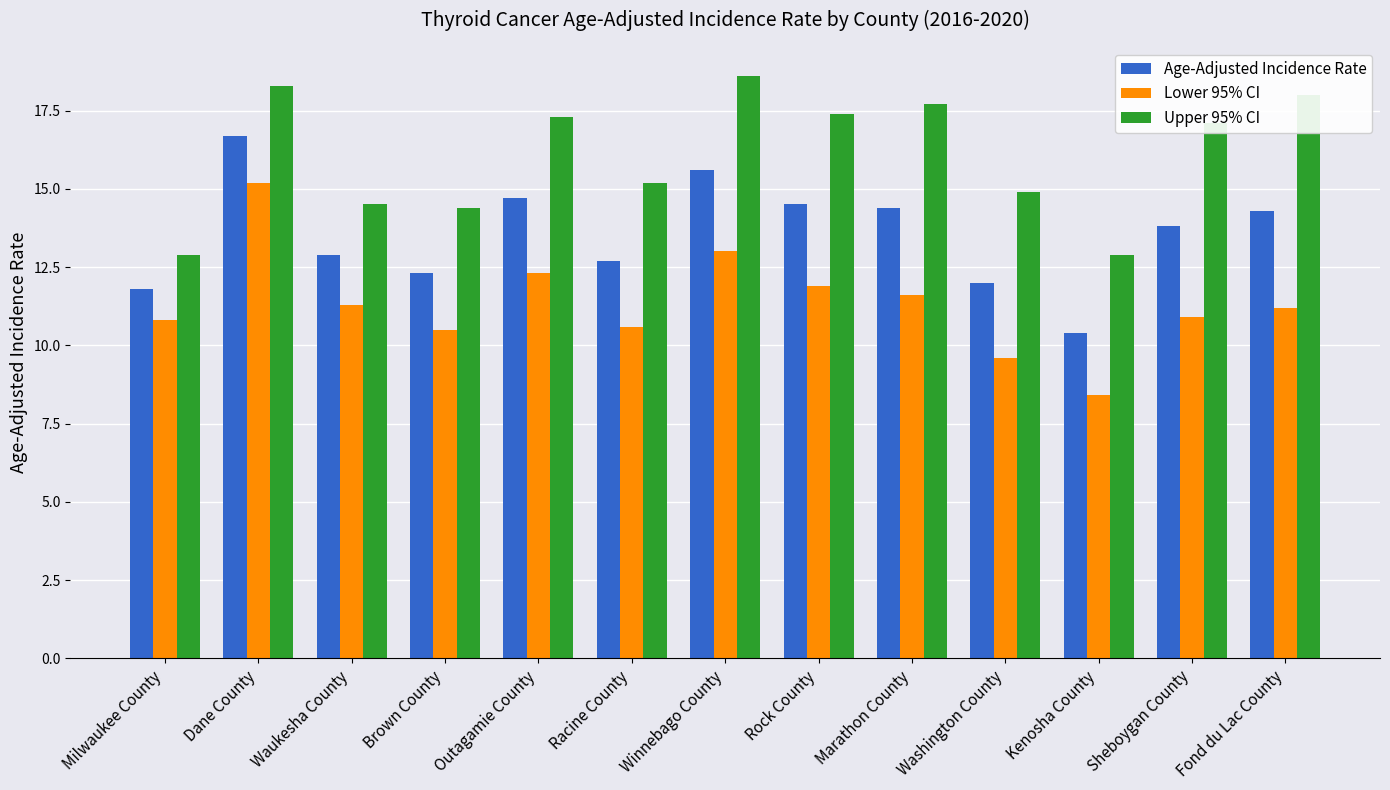

What is the difference between the Upper 95% CI values at Racine County and Dane County?

3.1